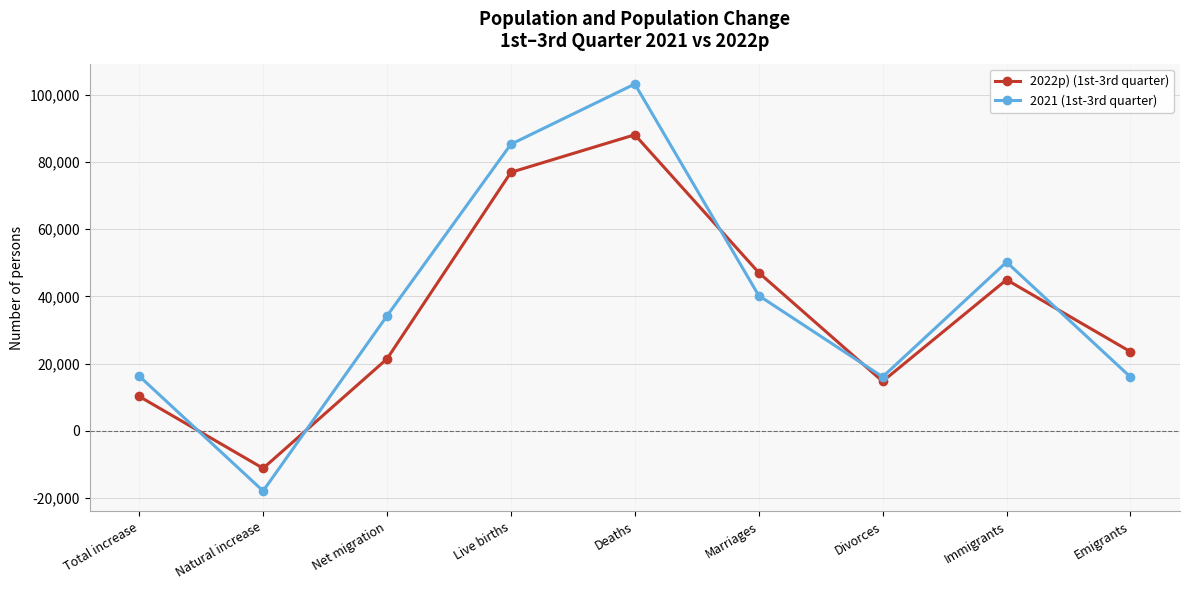

Is the value of 2021 (1st-3rd quarter) at Live births greater than the value of 2022p) (1st-3rd quarter) at Divorces?

Yes